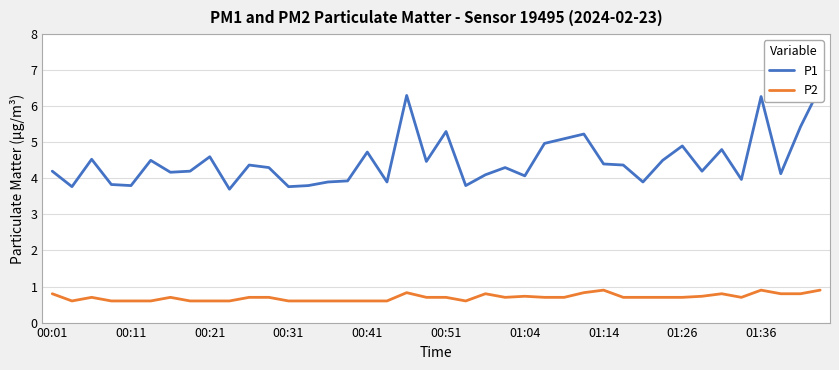

What is the highest value of the P1 series?

6.5